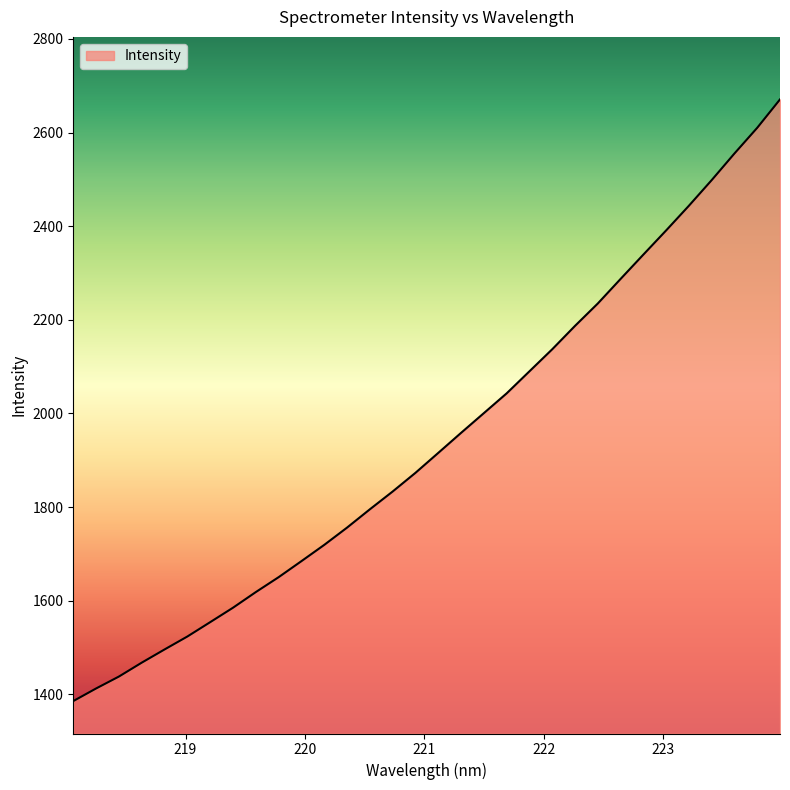

What is the difference between the maximum and minimum values?

1285.1